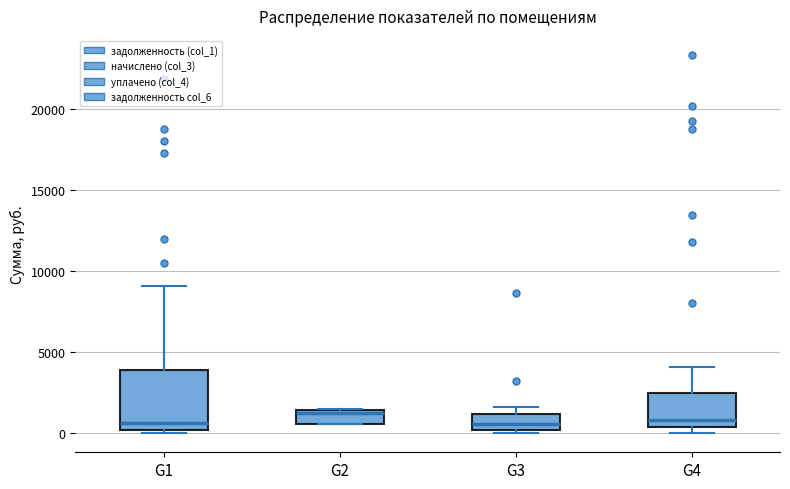

Comparing the boxes themselves (not the whiskers), which one is the tallest?

G1